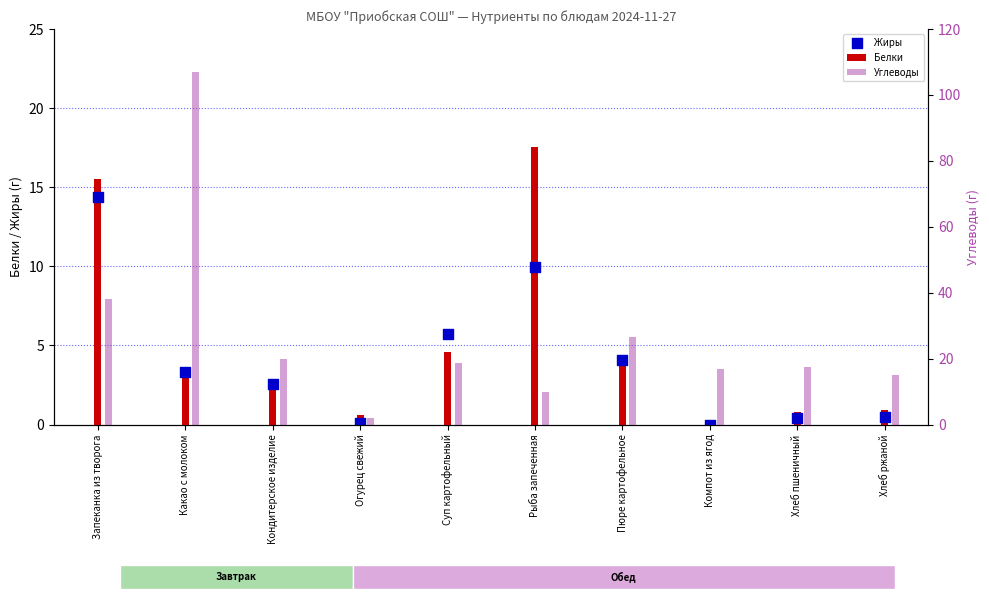

What is the total value across all series at Огурец свежий?

2.1